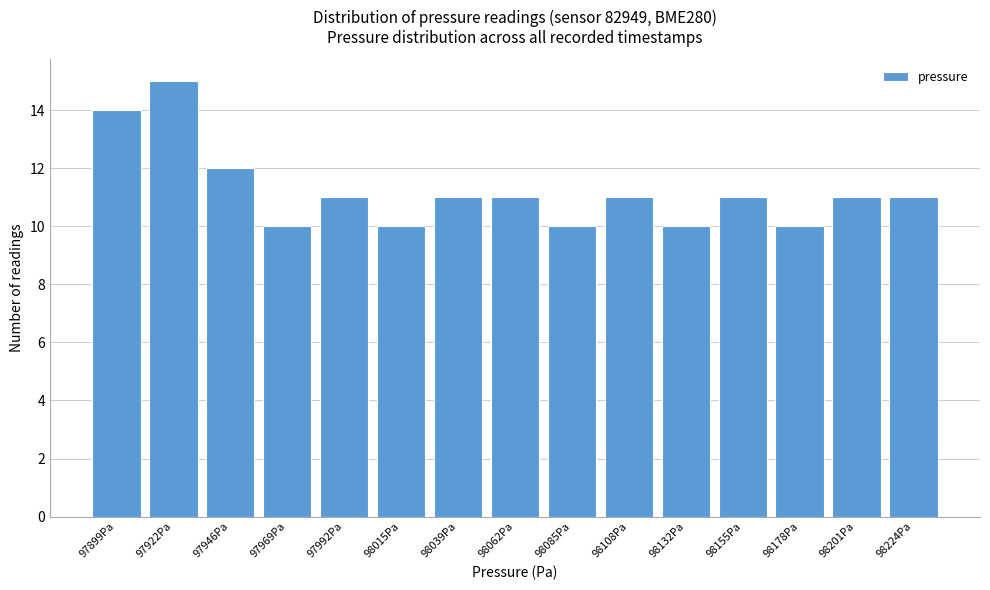

Reading right to left, extract all data points from this chart.

11	11	10	11	10	11	10	11	11	10	11	10	12	15	14